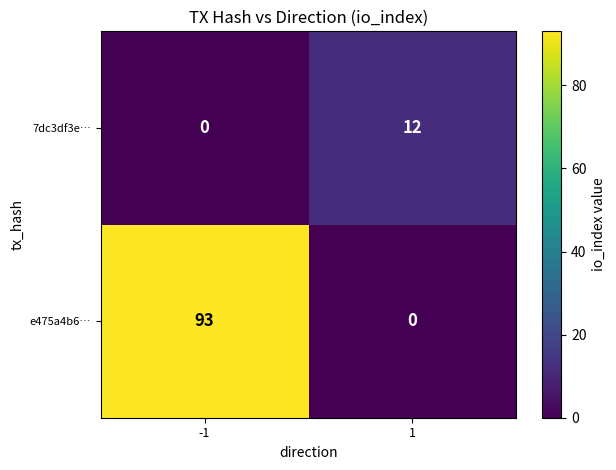

At which category does the chart reach its peak across all series?

-1